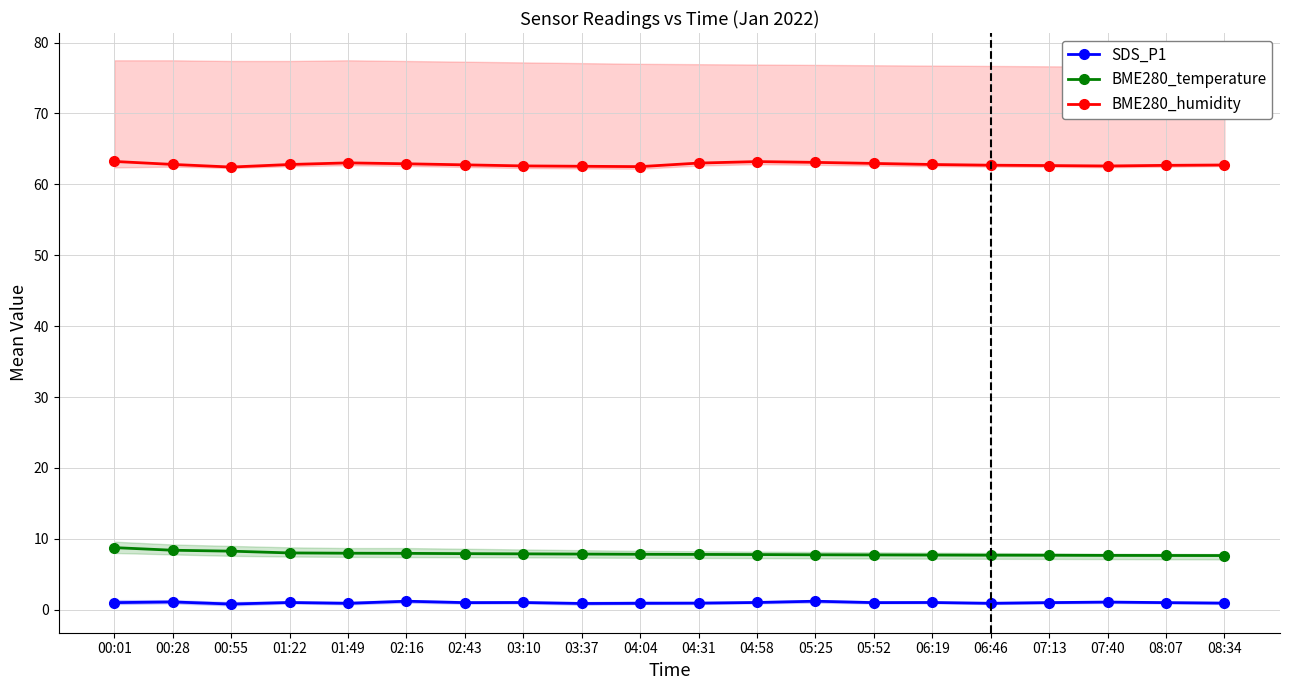

What is the maximum value shown in the chart?

63.2